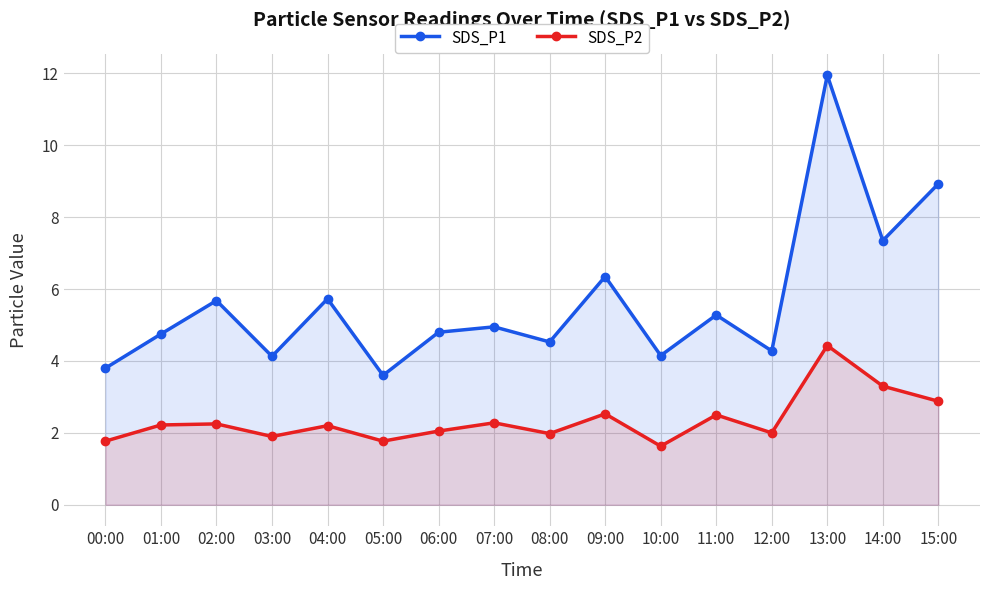

What are all the series names shown in the legend?

SDS_P1, SDS_P2